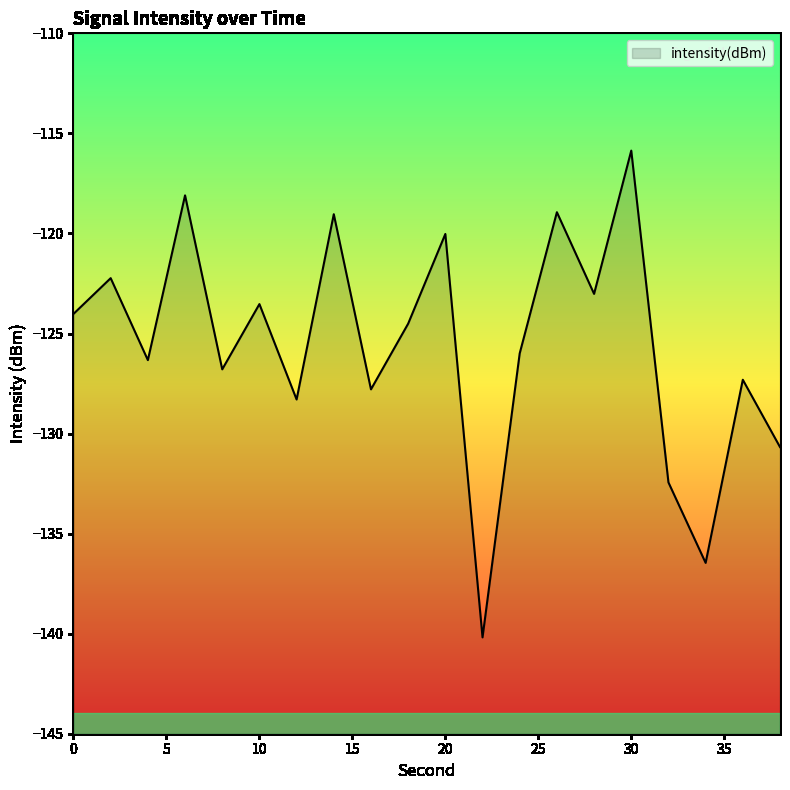

True or false: the data shows -213.0 at 20.

False